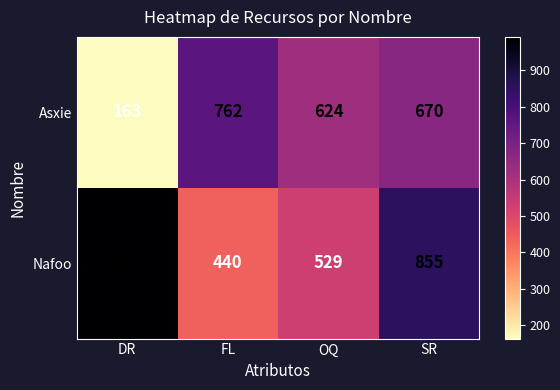

Between OQ and SR, which series saw the biggest shift?

Nafoo